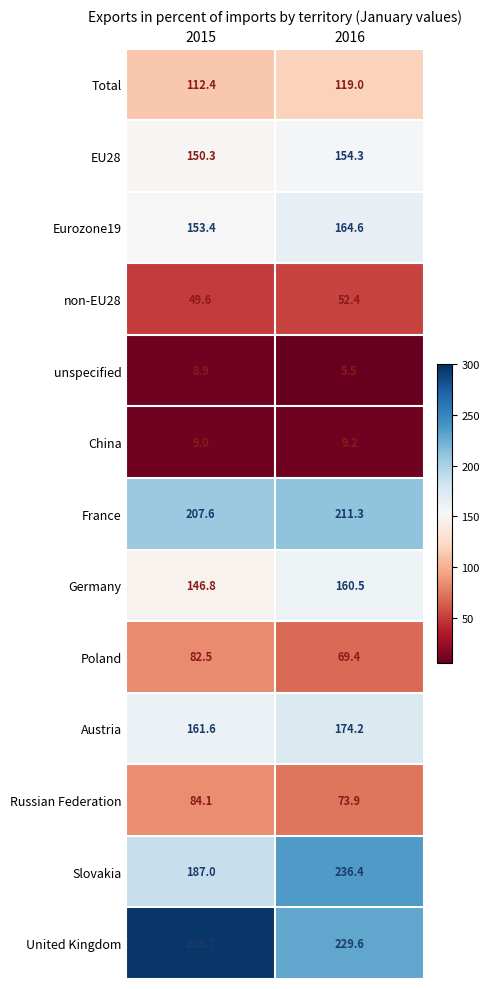

What is the sum of all Slovakia values?

423.4